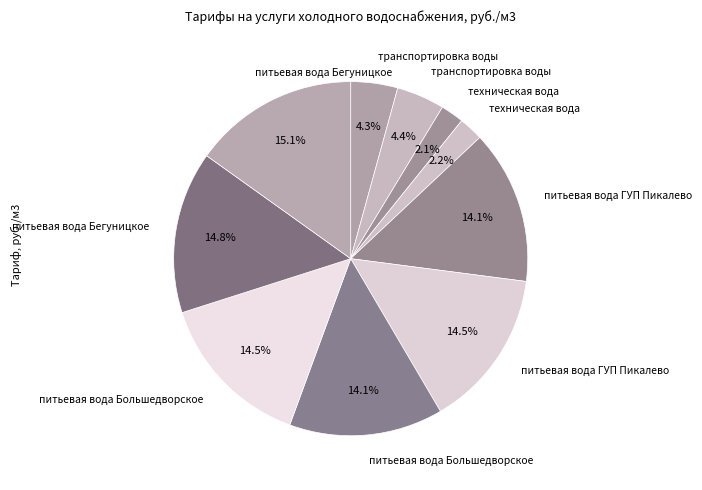

To the nearest percent, what is the average slice percentage?

10%